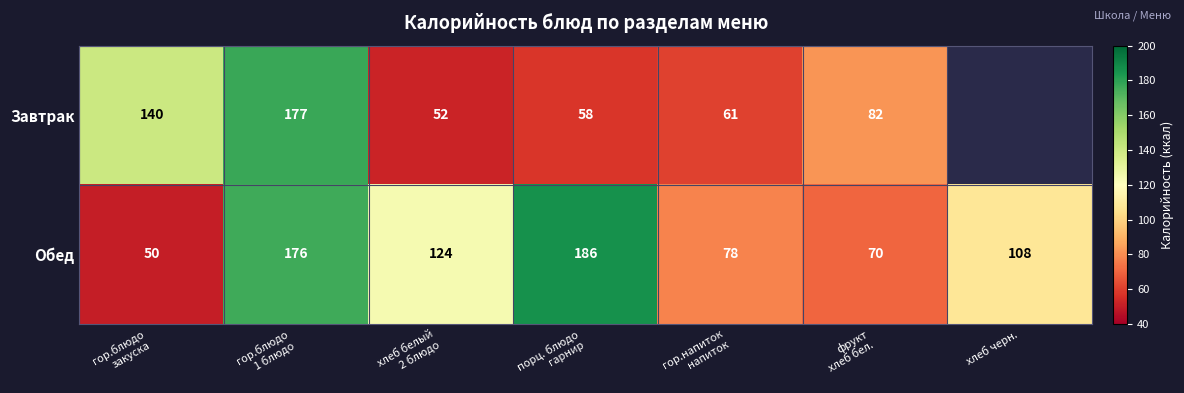

What is the lowest value of the Обед series?

50